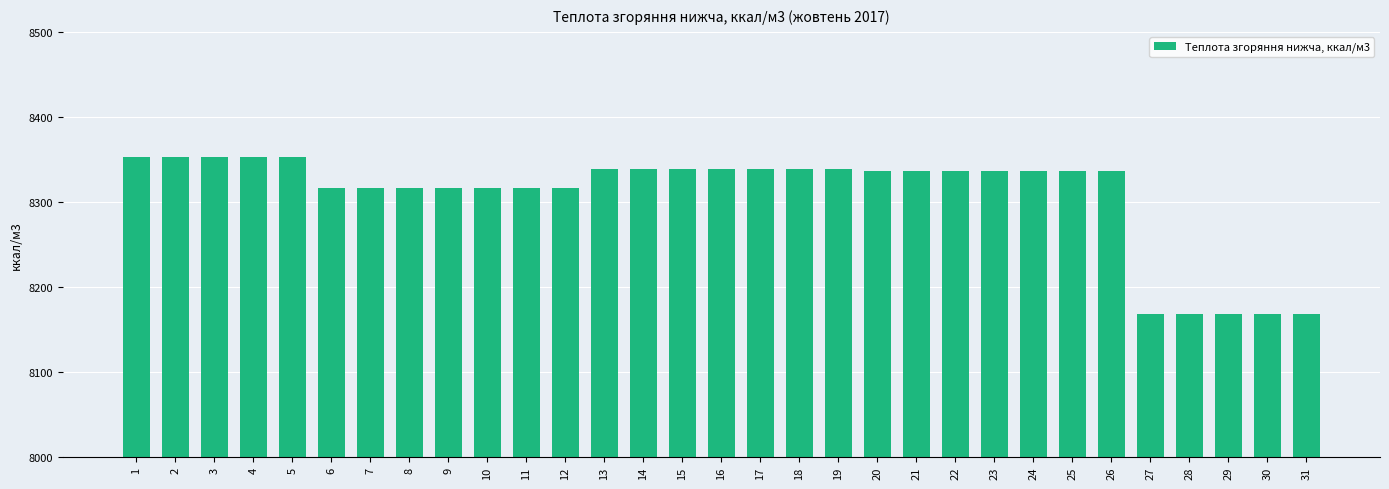

Reading left to right, extract all data points from this chart.

8352.4	8352.4	8352.4	8352.4	8352.4	8316.6	8316.6	8316.6	8316.6	8316.6	8316.6	8316.6	8338.1	8338.1	8338.1	8338.1	8338.1	8338.1	8338.1	8335.7	8335.7	8335.7	8335.7	8335.7	8335.7	8335.7	8168.5	8168.5	8168.5	8168.5	8168.5